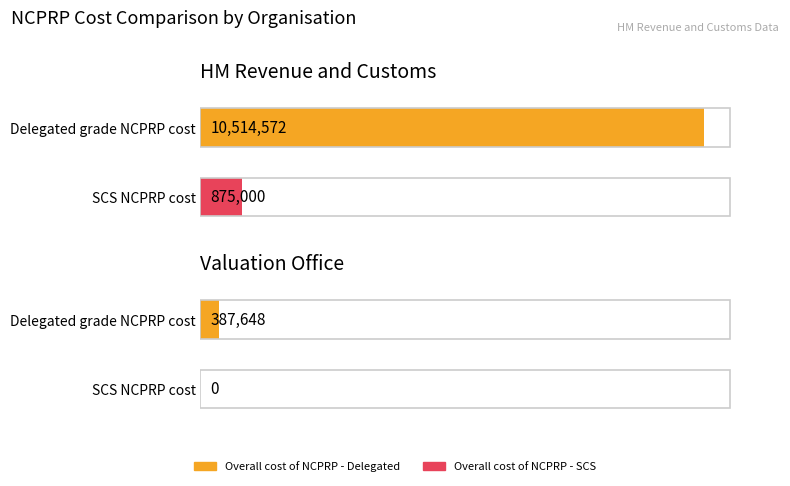

The Overall cost of NCPRP (in-year and end of year) - Delegated series shows 2742027.0 at HM Revenue and Customs. True or false?

False